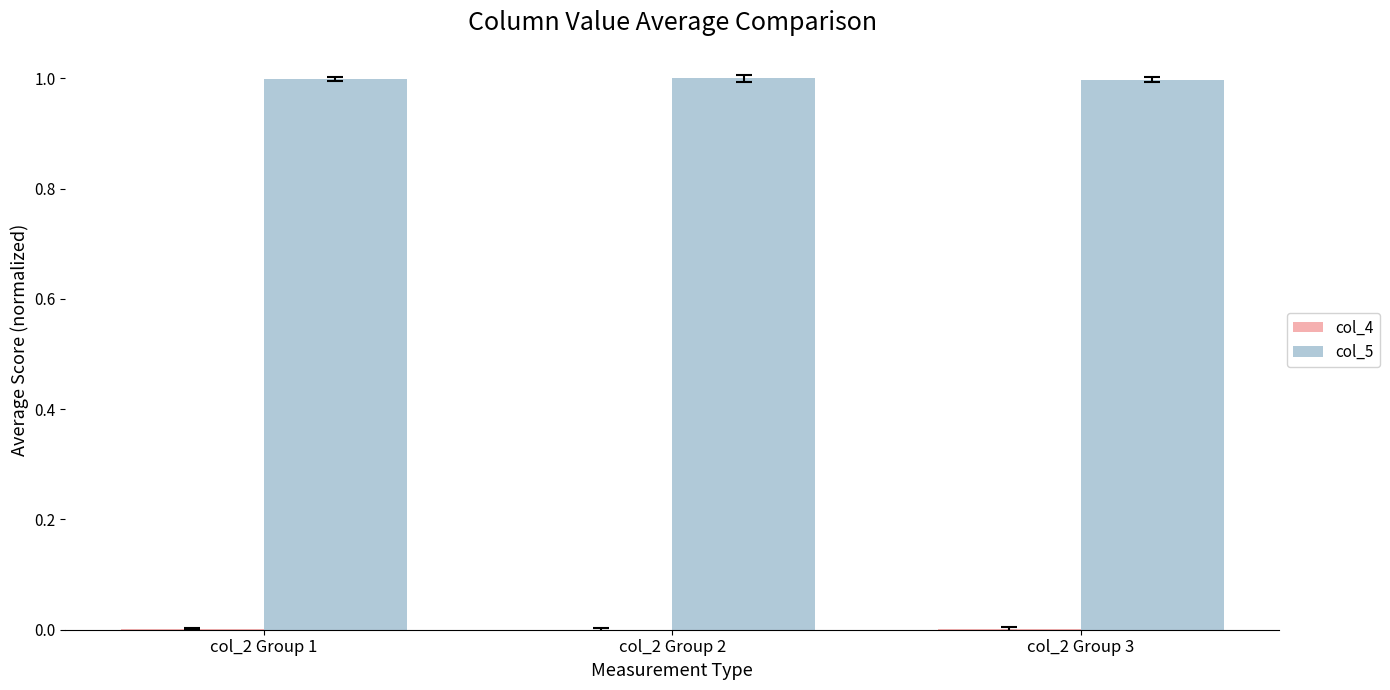

The value of col_5 at col_2 Group 1 is 1.7. True or false?

False